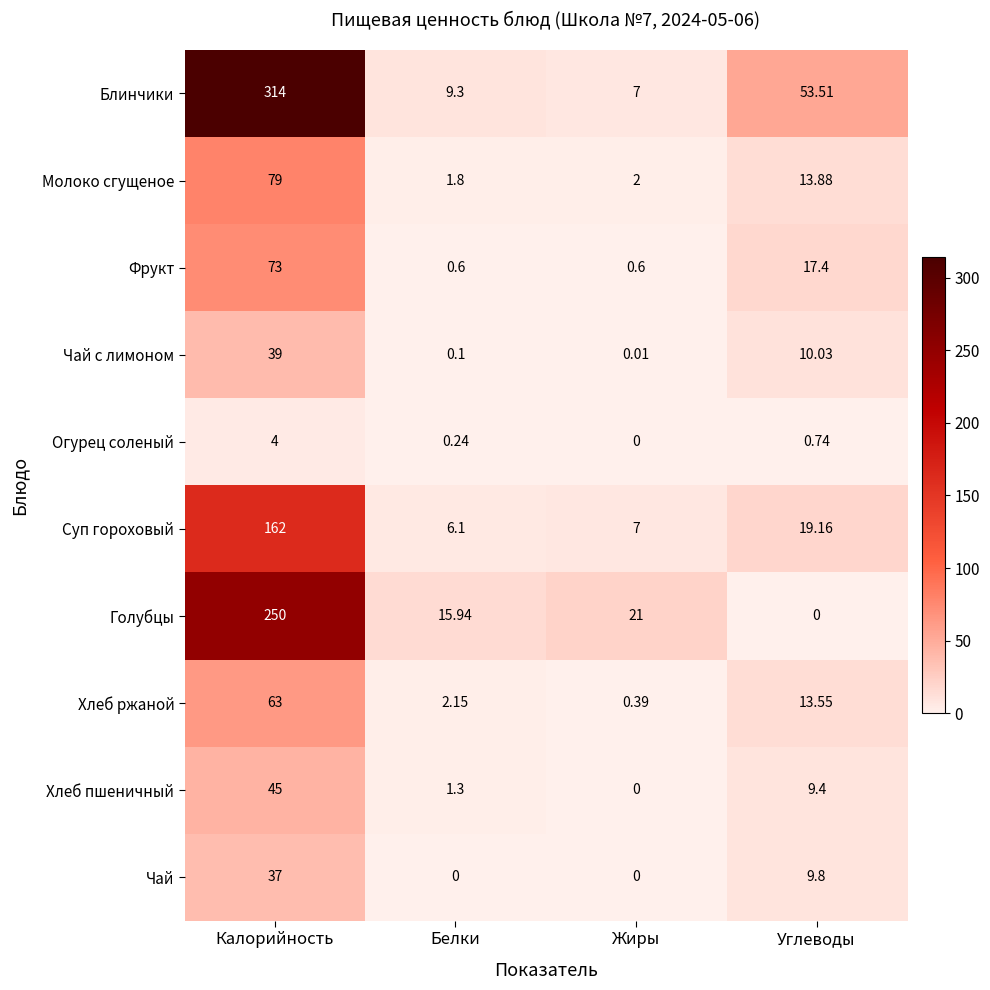

At which label is Фрукт closest to 36?

Углеводы